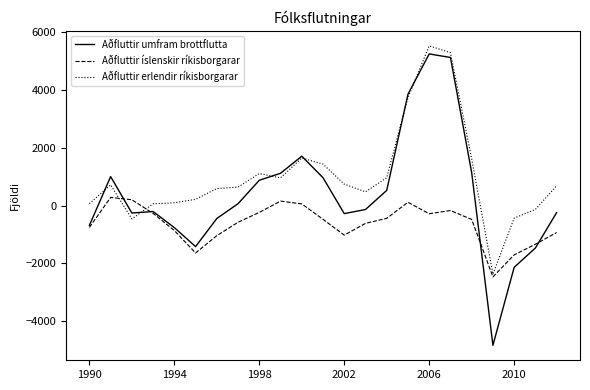

Which series has the largest range (max minus min)?

Aðfluttir umfram brottflutta